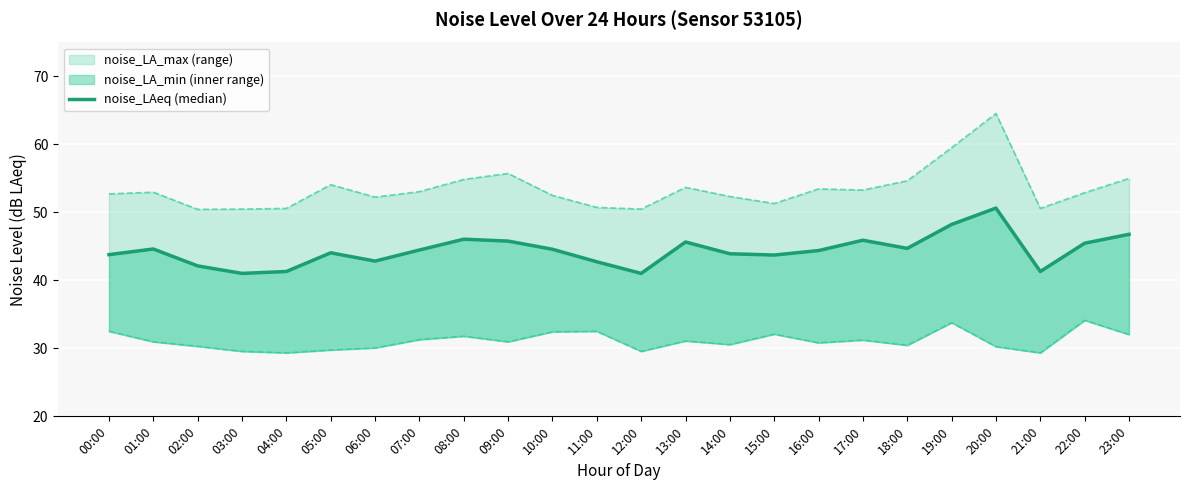

Where does the noise_LA_min line series first go above 30?

00:00